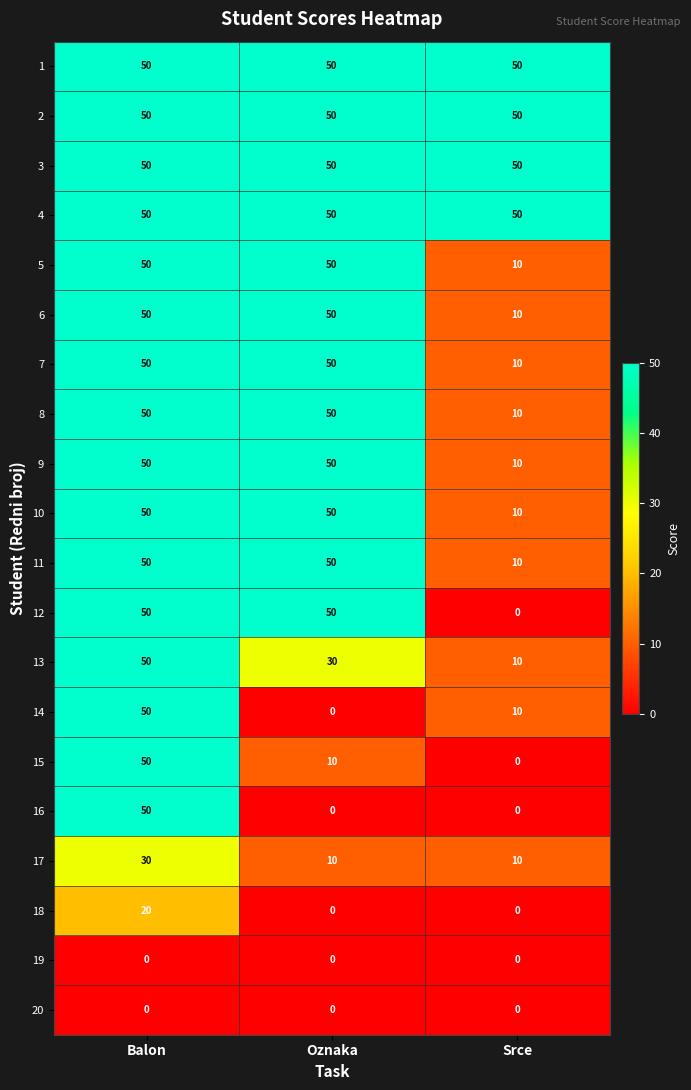

What is the highest value of the 4 series?

50